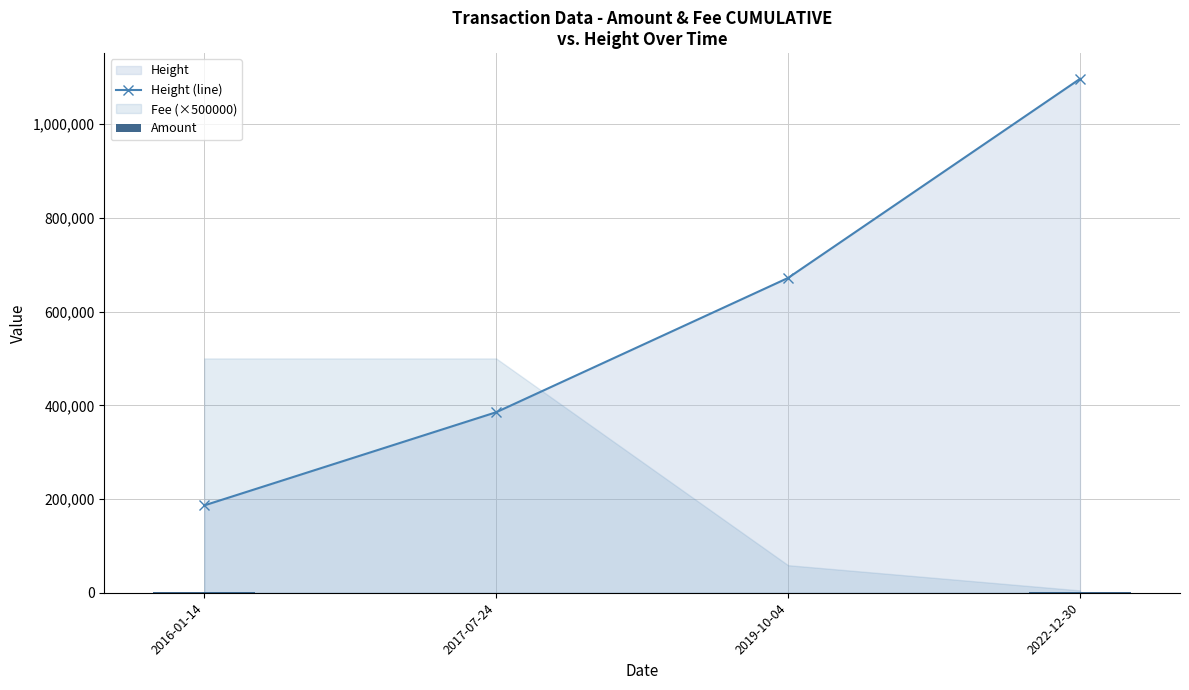

At which category does the chart reach its peak across all series?

2022-12-30